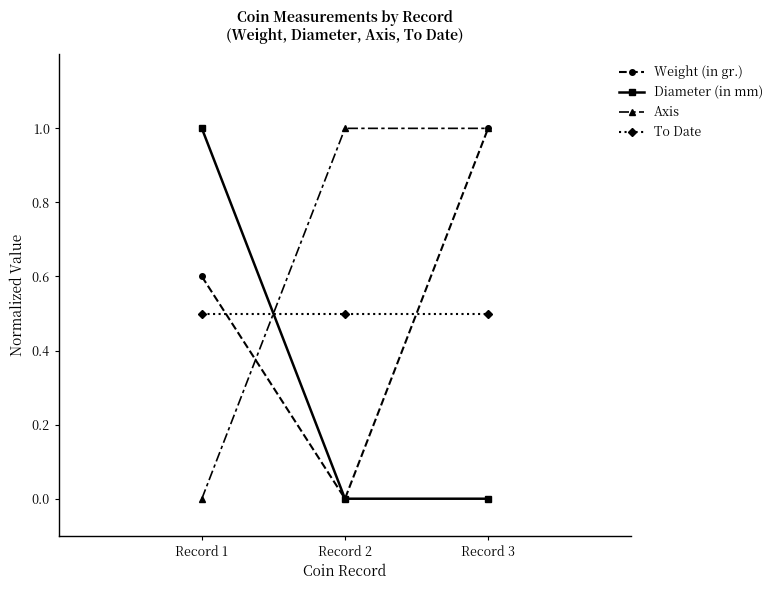

The Weight (in gr.) series shows -0.7 at Record 2. True or false?

False